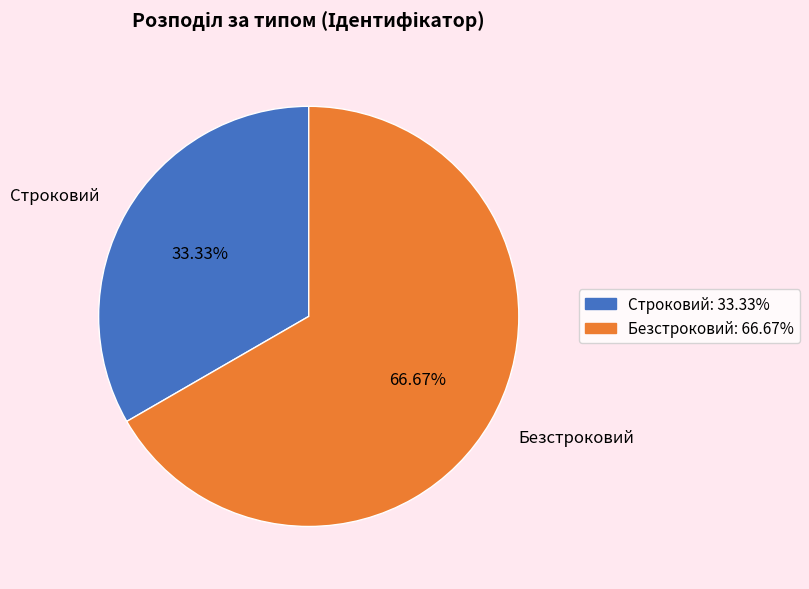

To the nearest percent, what is the difference between the largest and smallest slice percentages?

33%